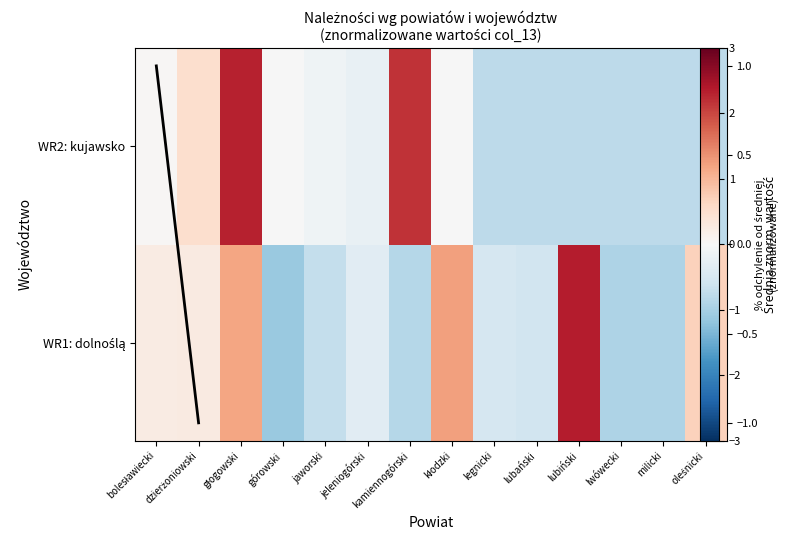

How many positive values does the WR2: kujawsko series have?

4